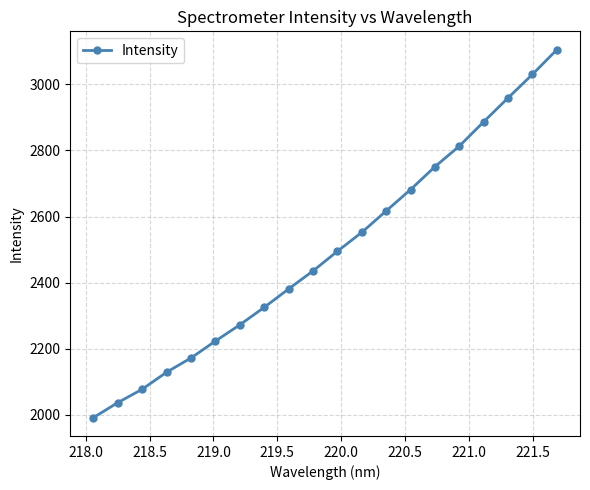

True or false: the data has more than 1 interior local peaks.

False